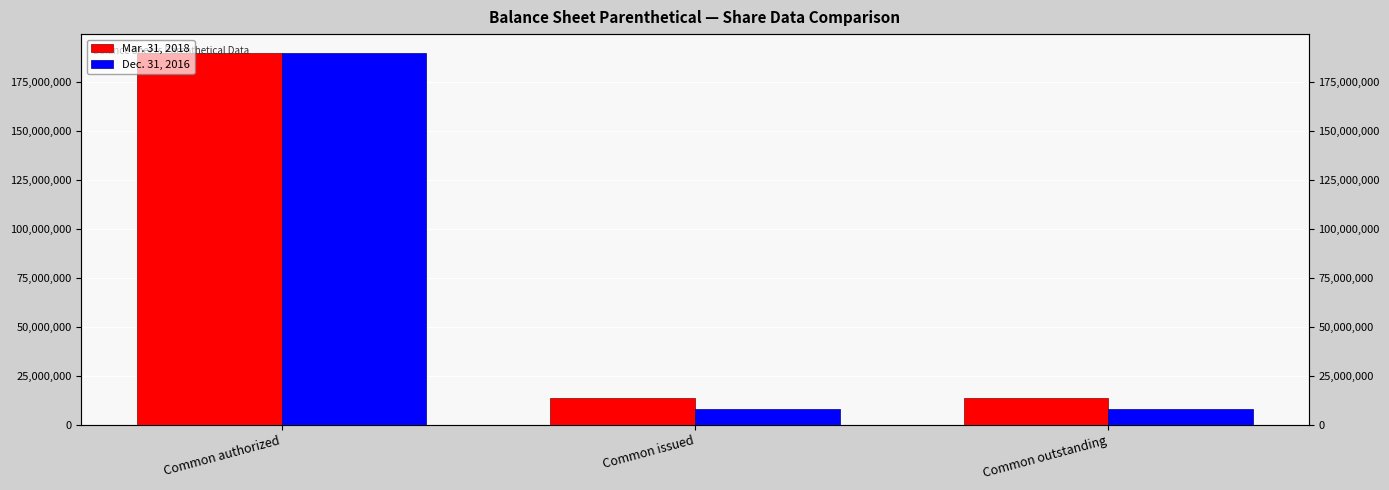

Is it true that Mar. 31, 2018 equals 190000000 at Common authorized?

True